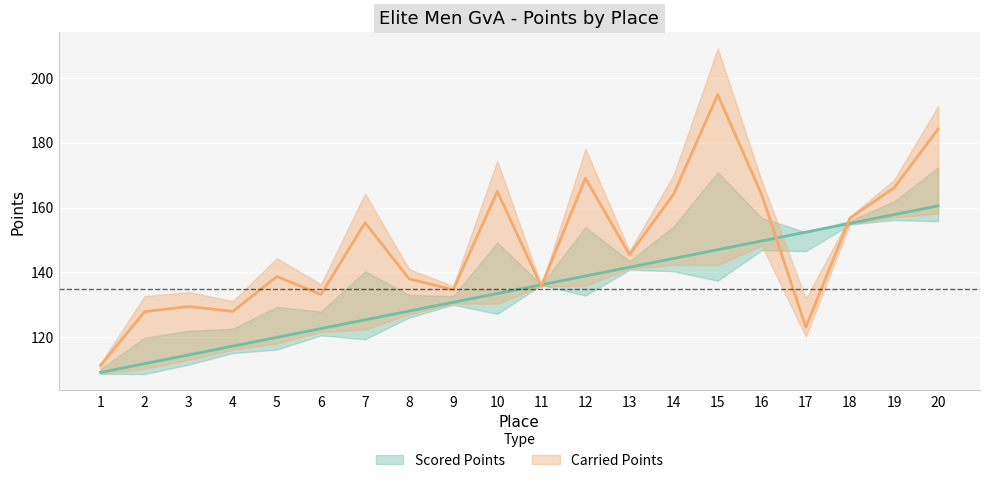

The Scored Points series shows 157.9 at 2. True or false?

False